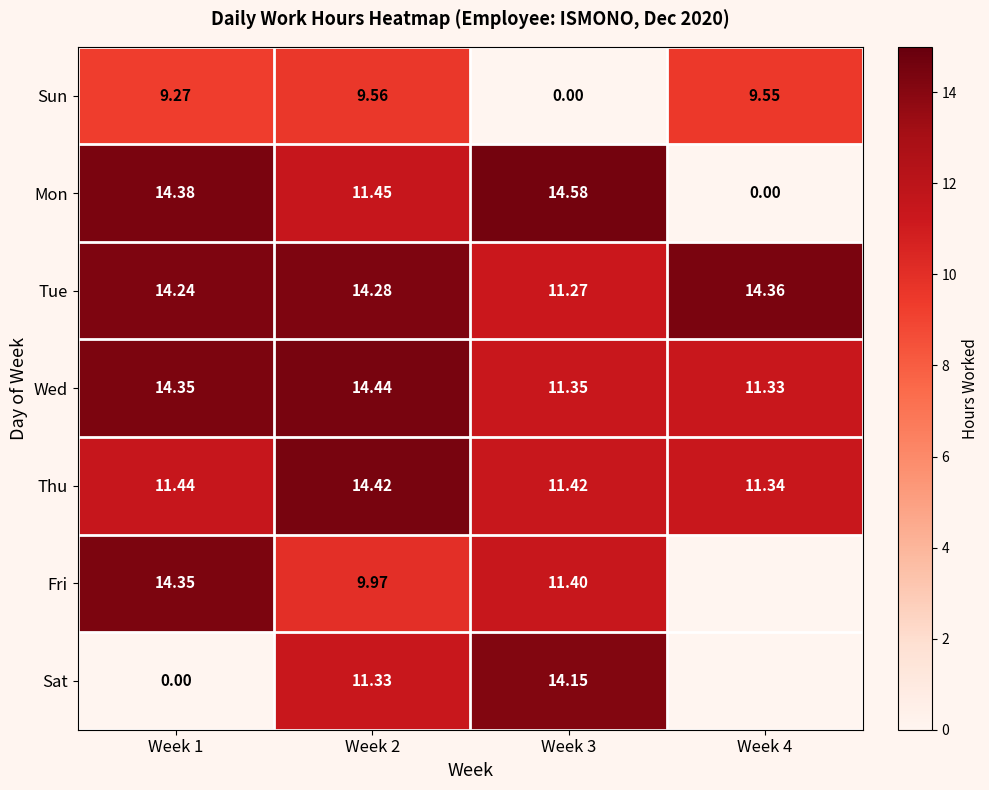

Rank the series at Week 4 from lowest to highest value.

Mon, Sun, Wed, Thu, Tue, Fri, Sat